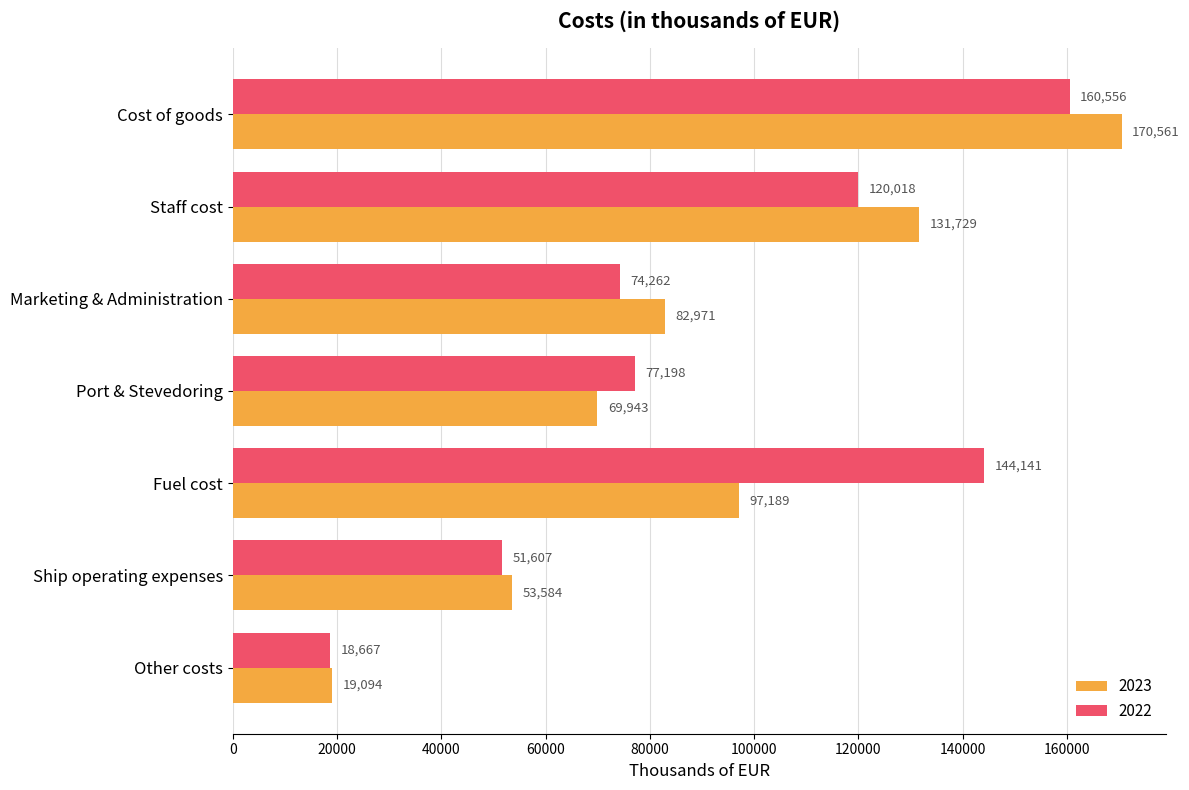

At Other costs, list the series in order from largest to smallest.

2023, 2022